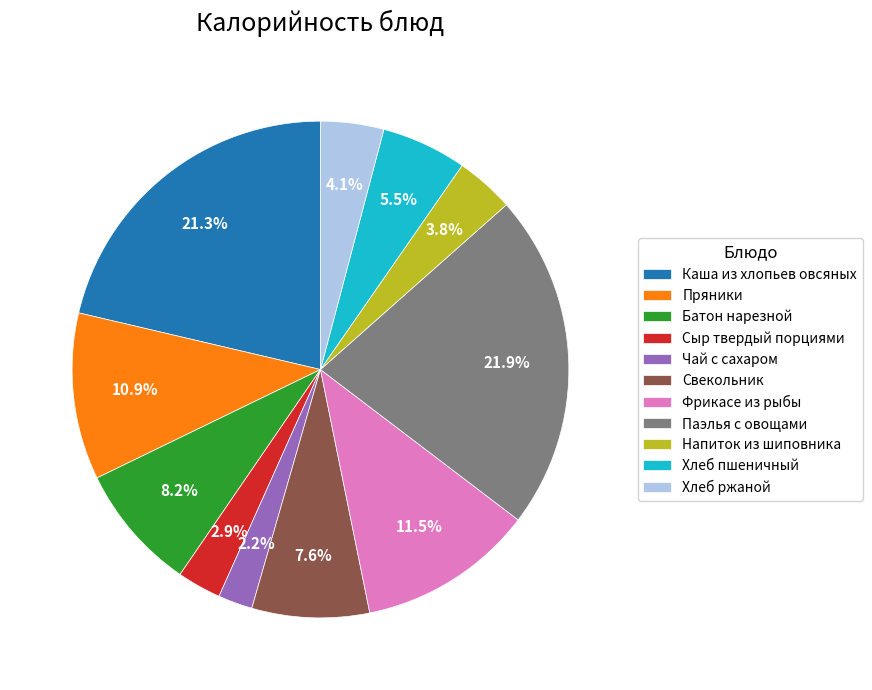

Which slice is the largest?

Паэлья с овощами